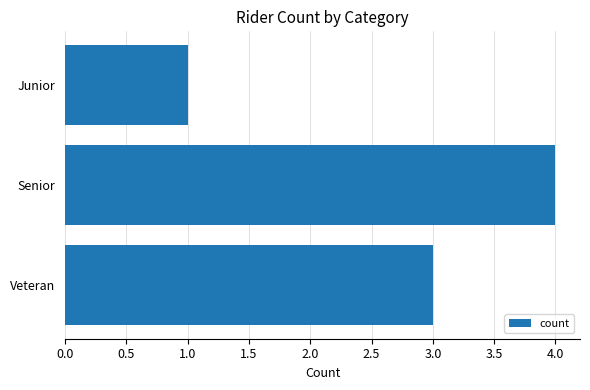

What is the change in value from Senior to Junior?

-3